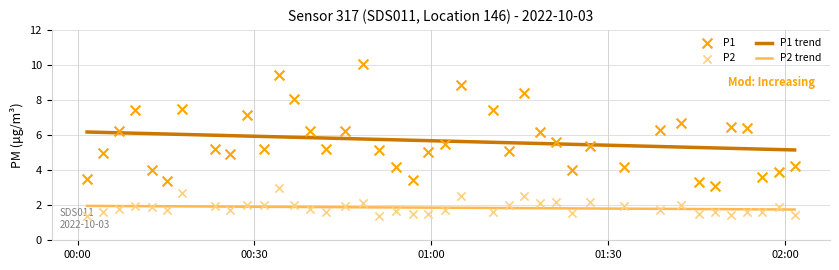

Which series contains the highest Y value?

P1